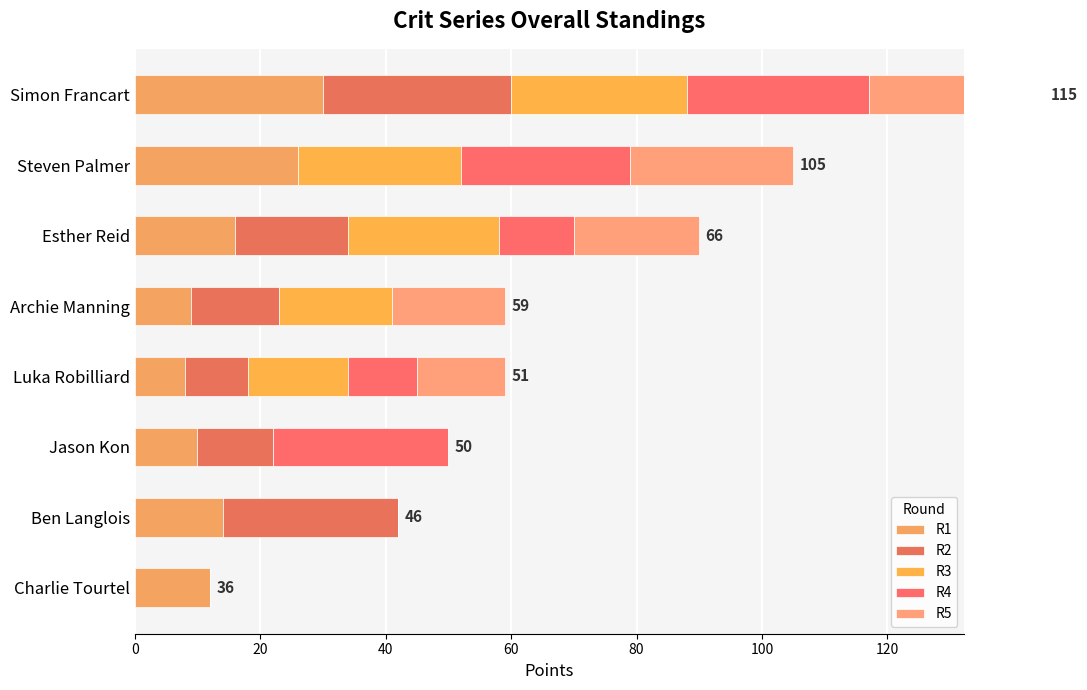

What is the total value across all series at Archie Manning?

59